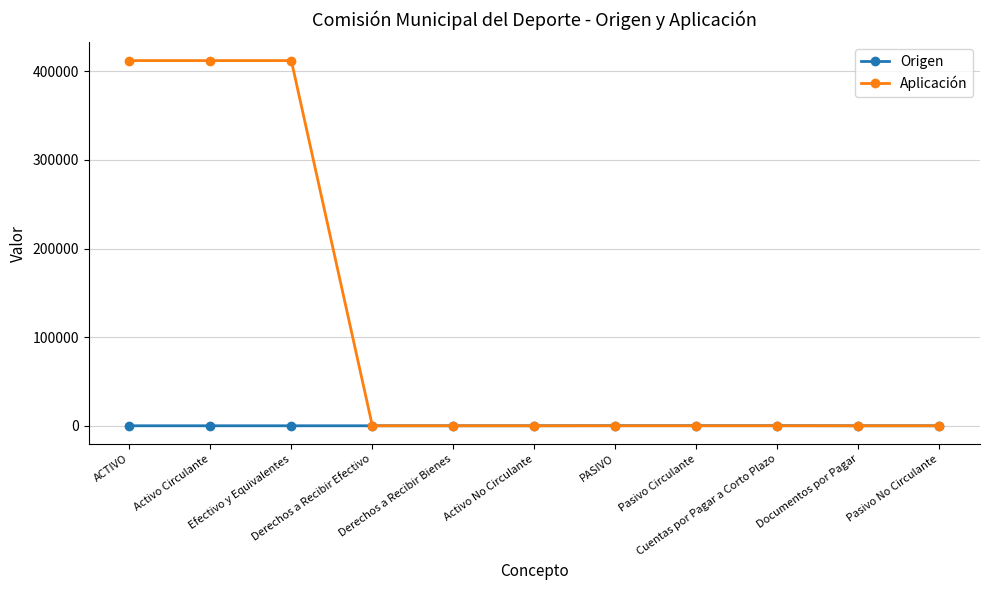

What is the maximum value for Aplicación?

412173.4